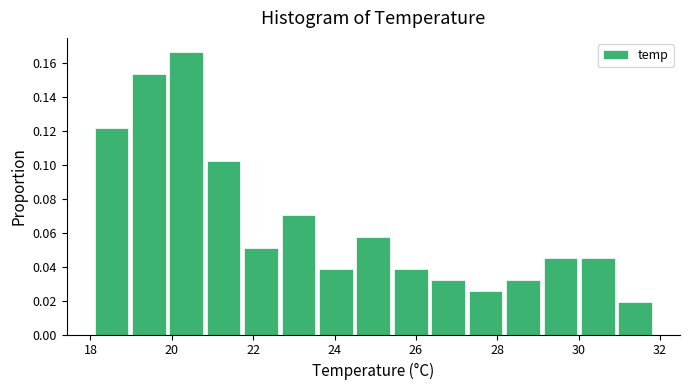

Over which range of the x-axis is the bar tallest?

19.94 to 20.86